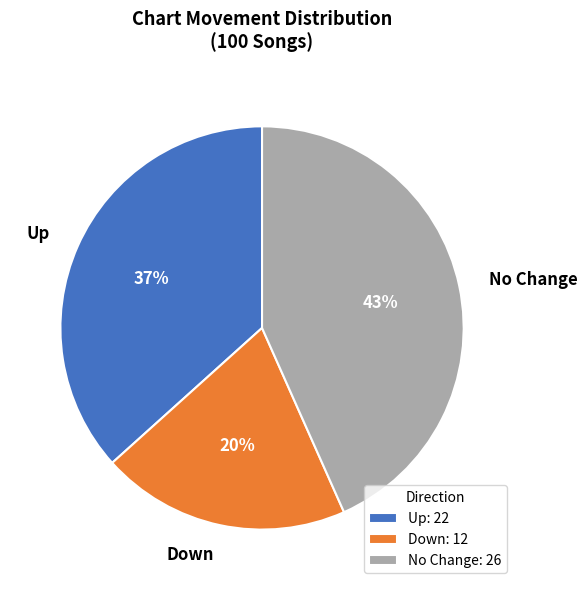

Is it true that Up is 32% of the pie?

False